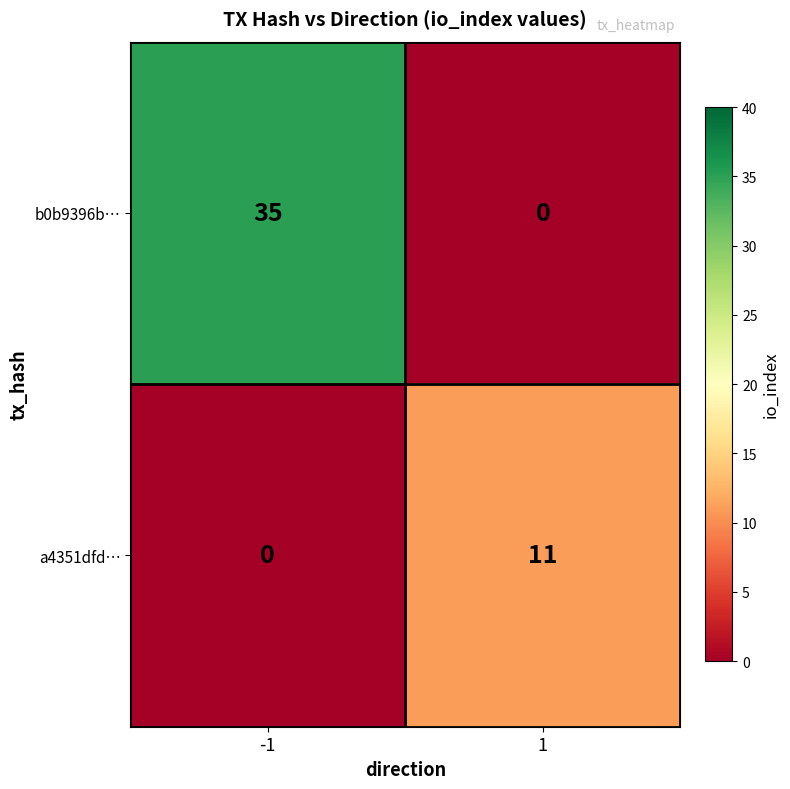

Reading right to left, extract all data points from this chart.

b0b9396b…: 0	35
a4351dfd…: 11	0